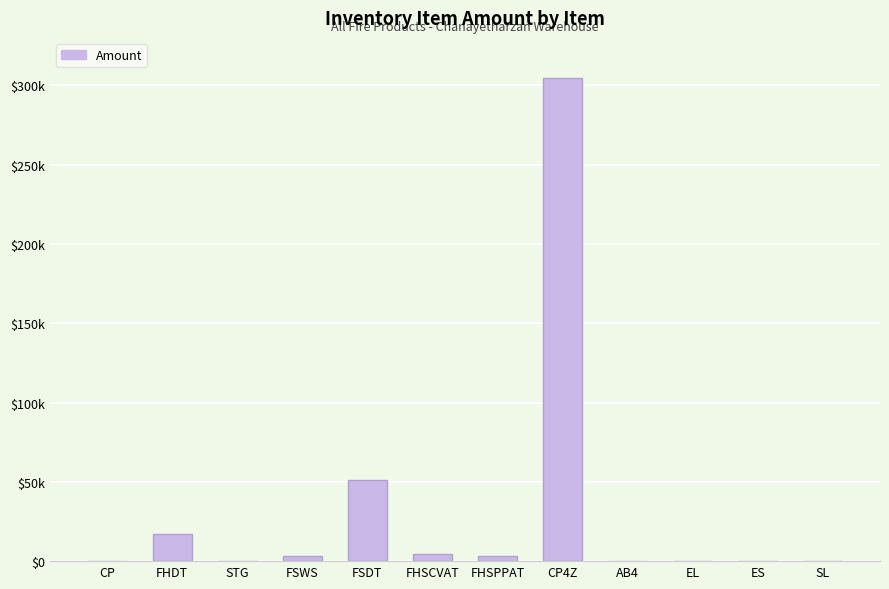

The chart shows a value of 17000 at FHDT. True or false?

True